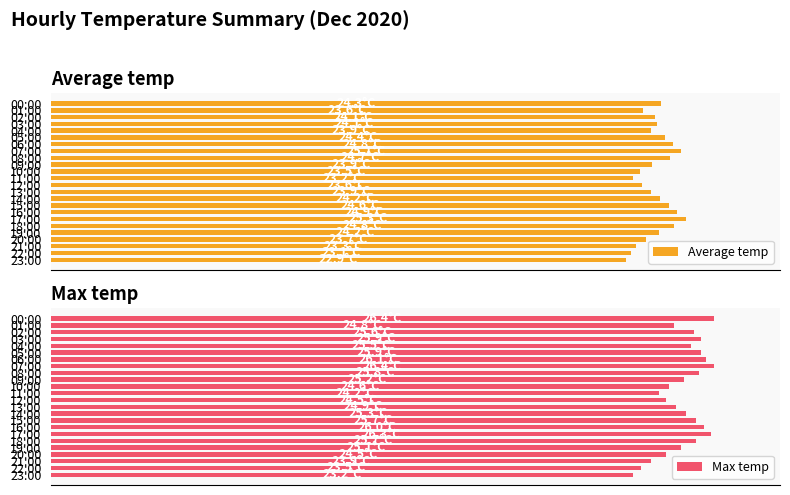

How many categories are shown in the chart?

24